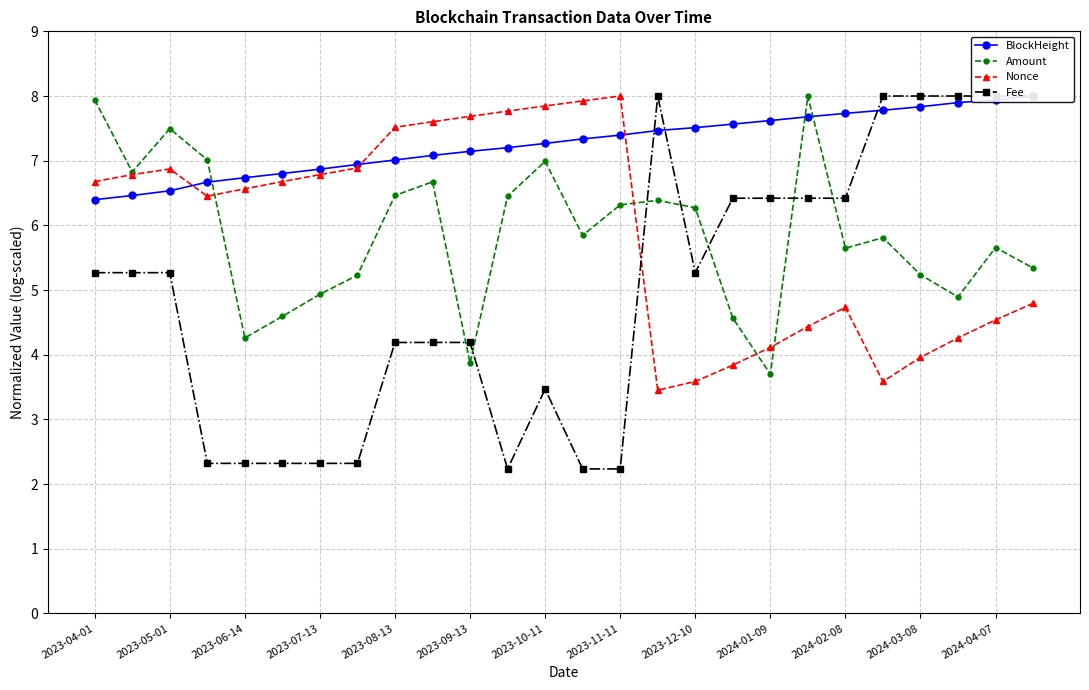

What is the difference between the maximum and second lowest values in the Fee series?

5.8